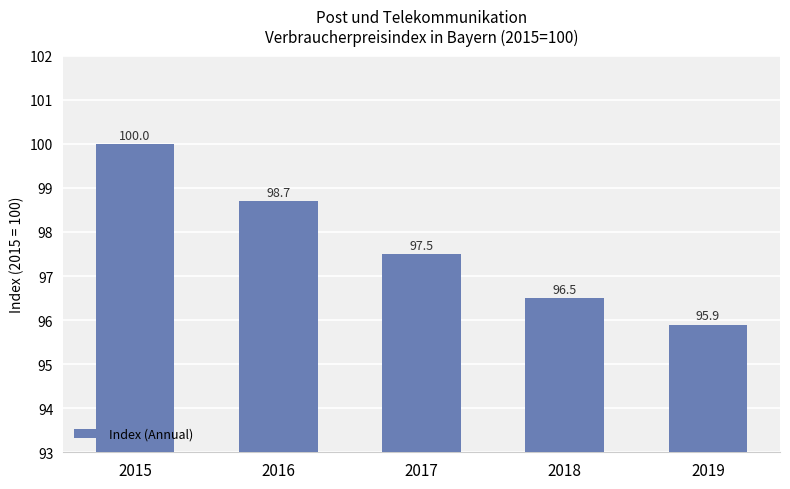

How many bars are there in total?

5